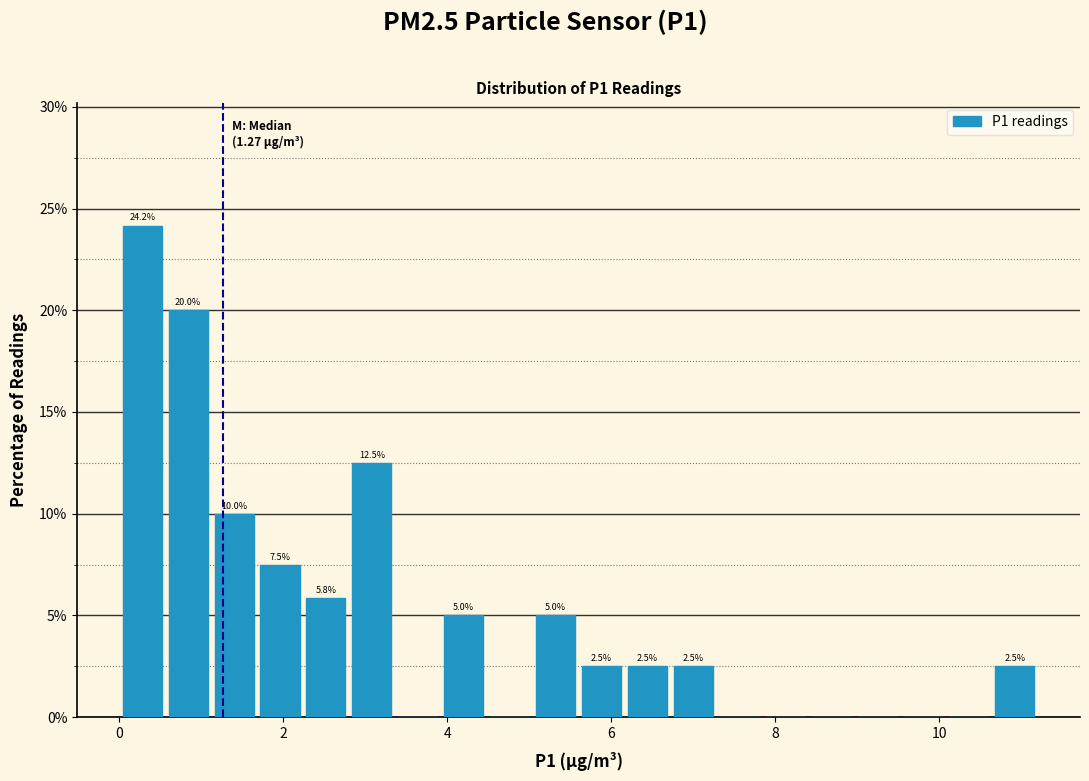

Read against the x-axis, roughly where is the centre of the tallest bar?

0.2